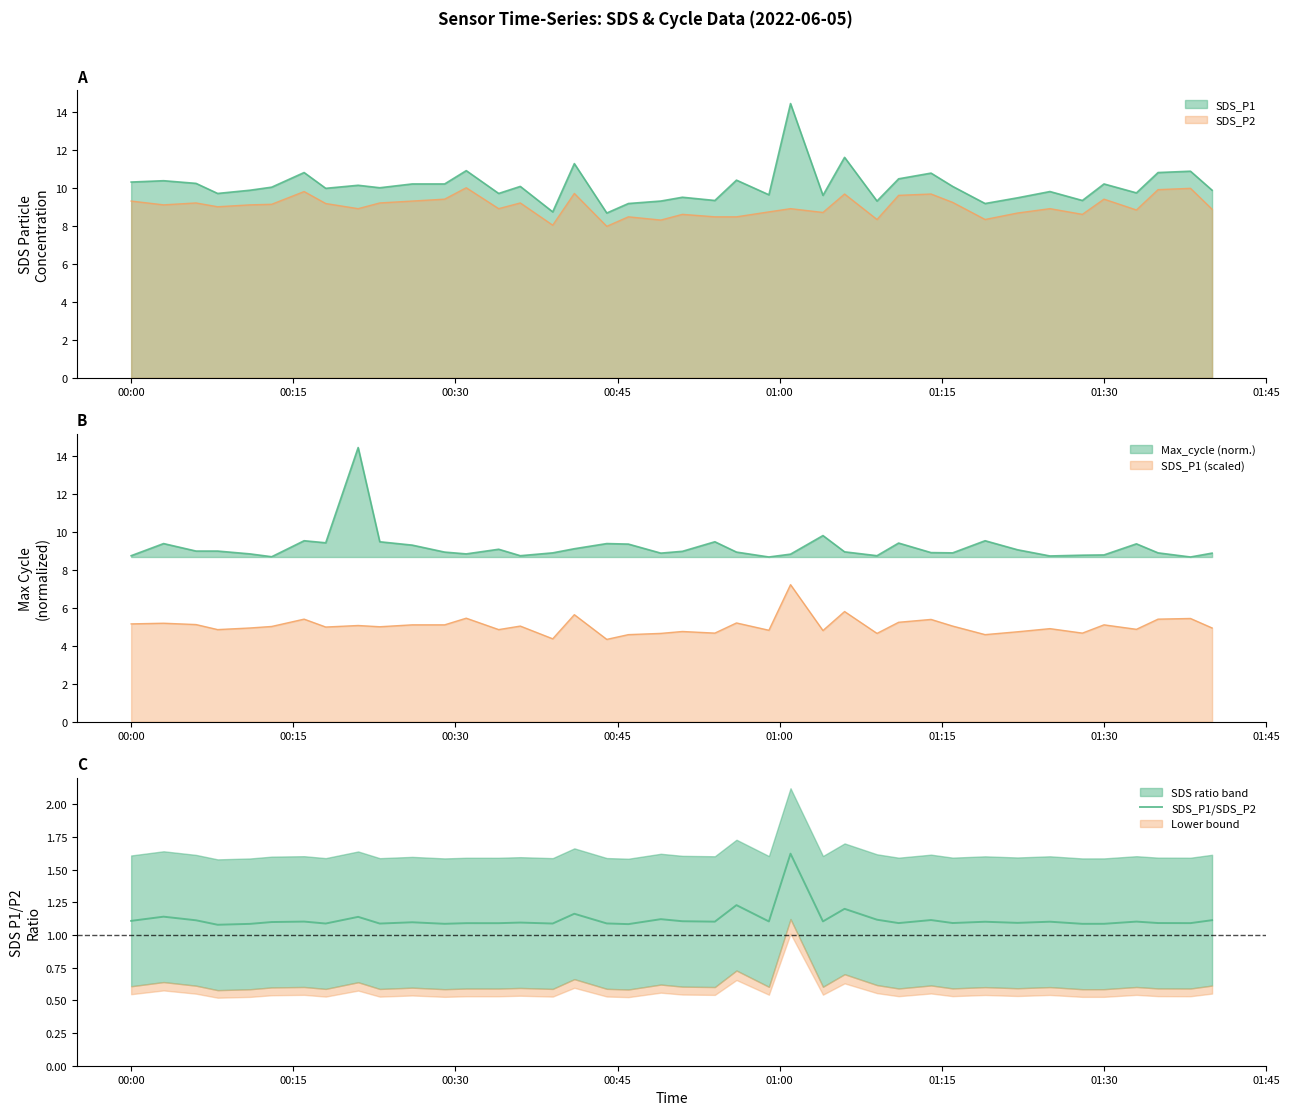

Which label corresponds to the smallest value in the chart?

00:45